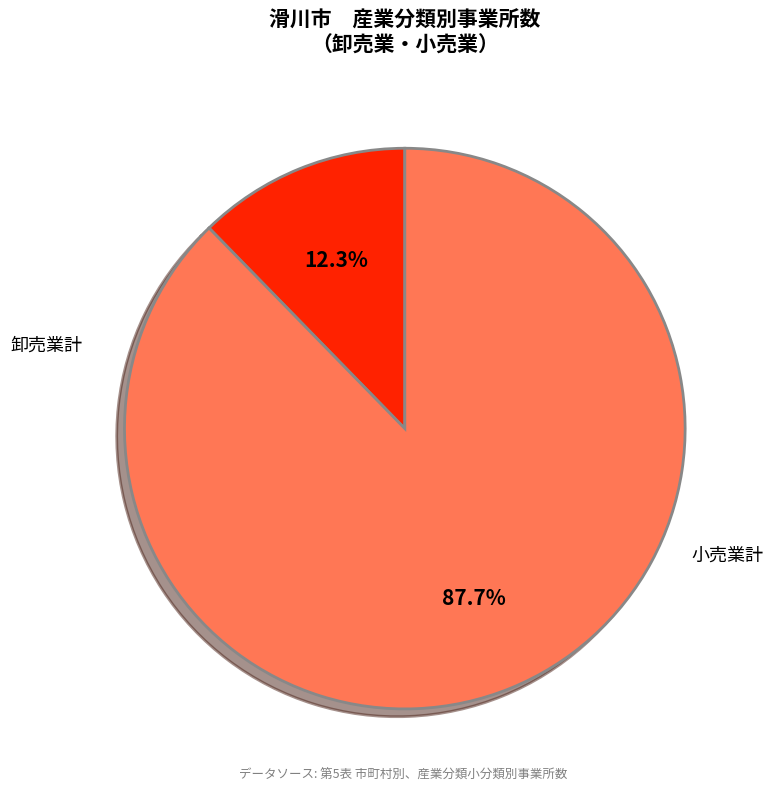

Does any single category account for the majority?

Yes